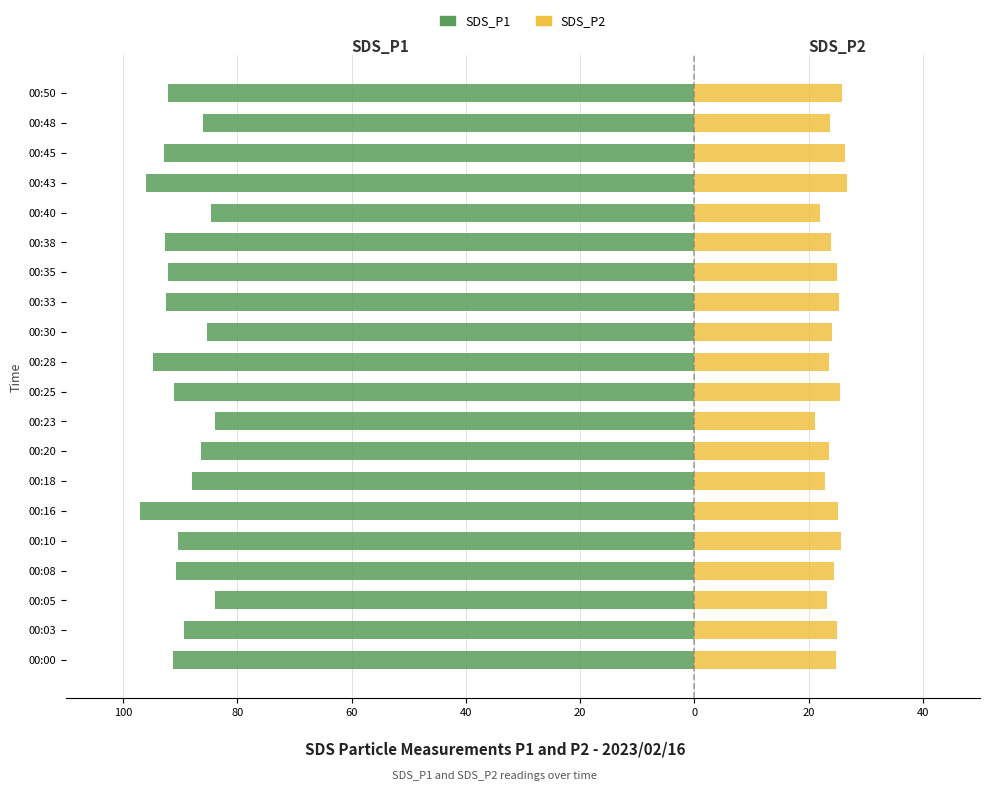

What is the lowest value of the SDS_P2 series?

21.1